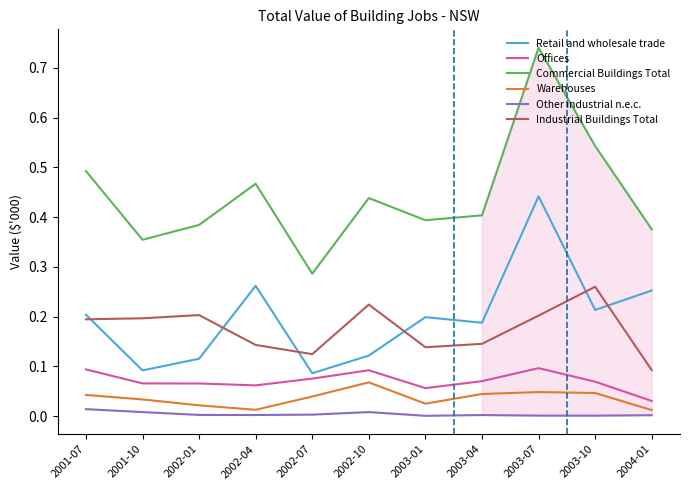

In Retail and wholesale trade, how many points are lower than both neighbors (excluding endpoints)?

4